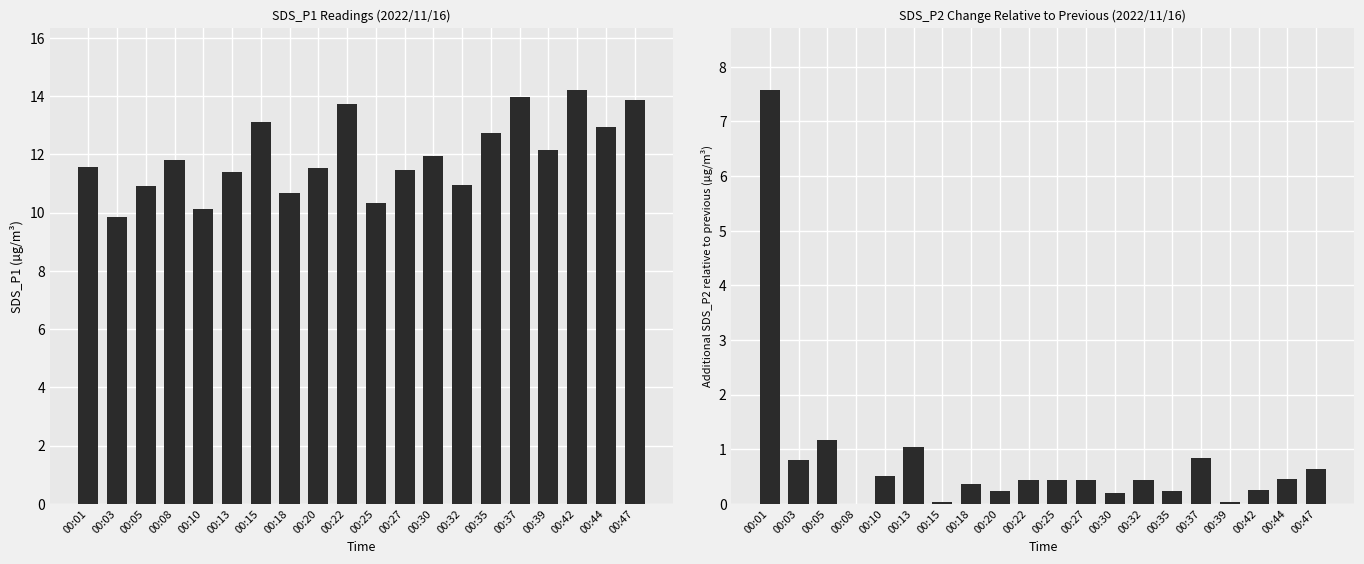

Does the chart contain any negative values?

No